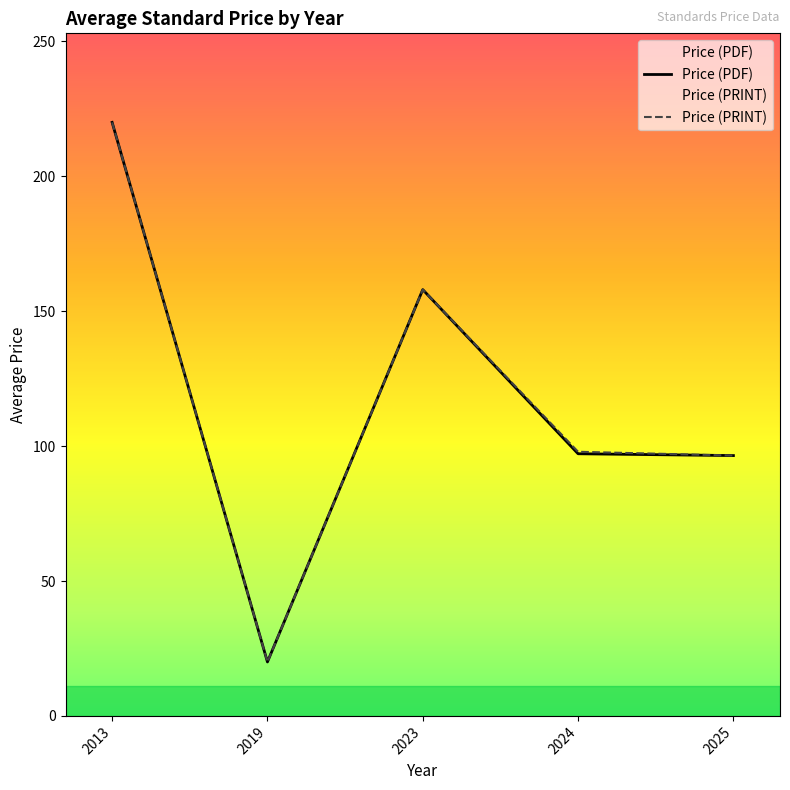

Which category has the highest value in the Price (PDF) series?

2013